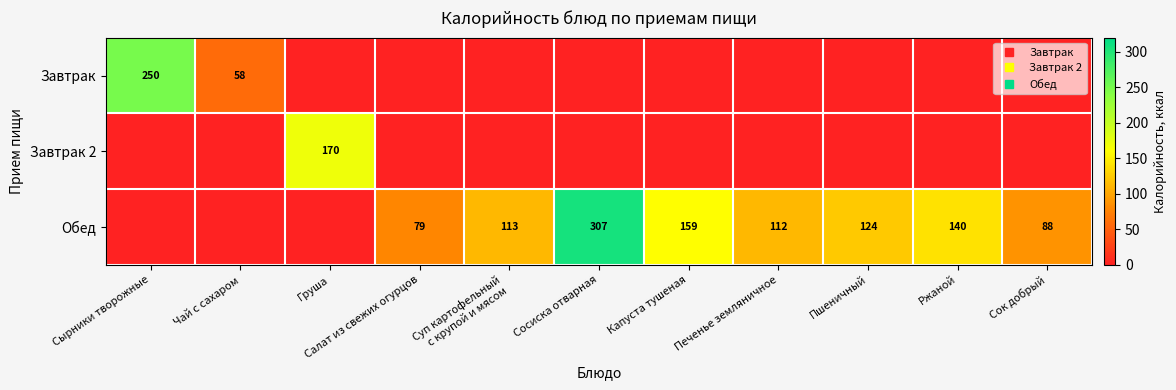

Rank the series by their maximum value, from lowest to highest.

Завтрак 2, Завтрак, Обед